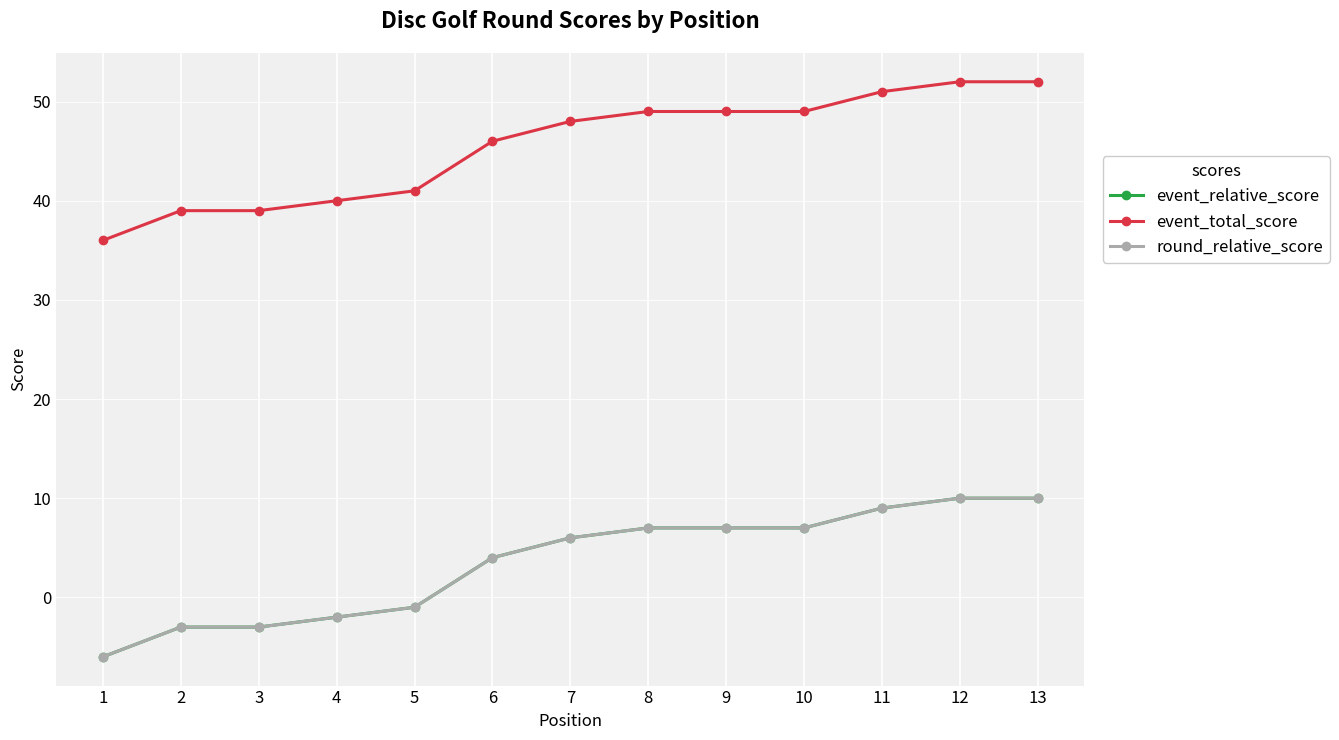

At which label is round_relative_score closest to 2?

6